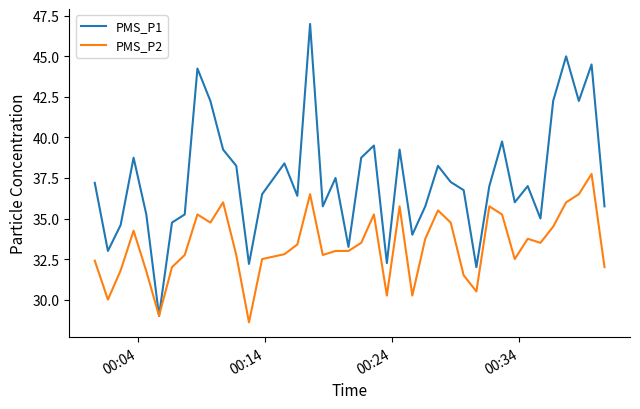

List the series in order of their overall mean, lowest first.

PMS_P2, PMS_P1